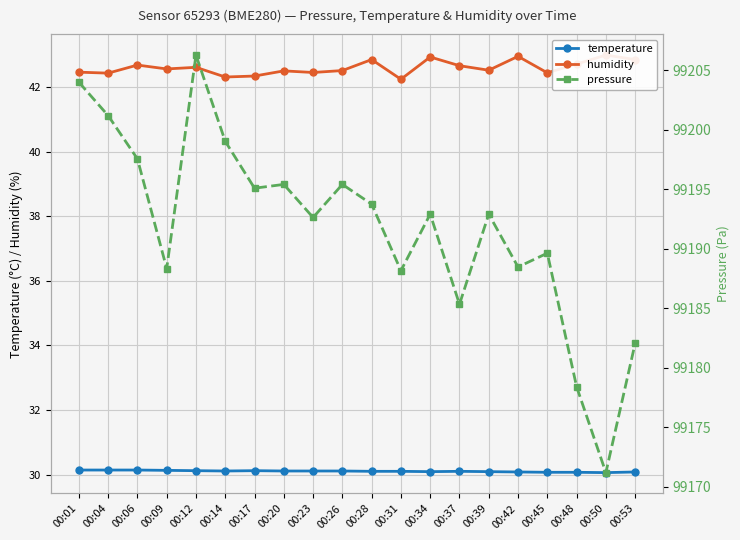

Is it true that temperature equals 30.1 at 00:34?

True